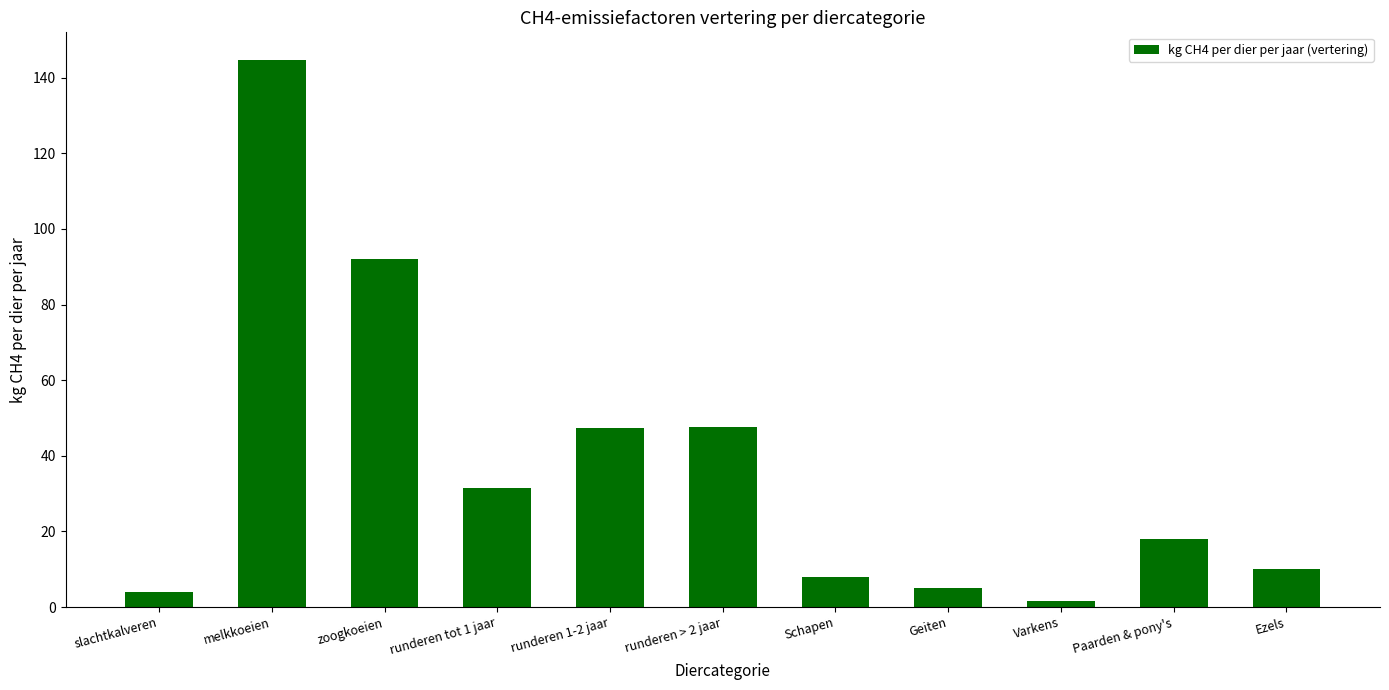

Approximately how many times larger is the value at runderen tot 1 jaar compared to Ezels?

3.1